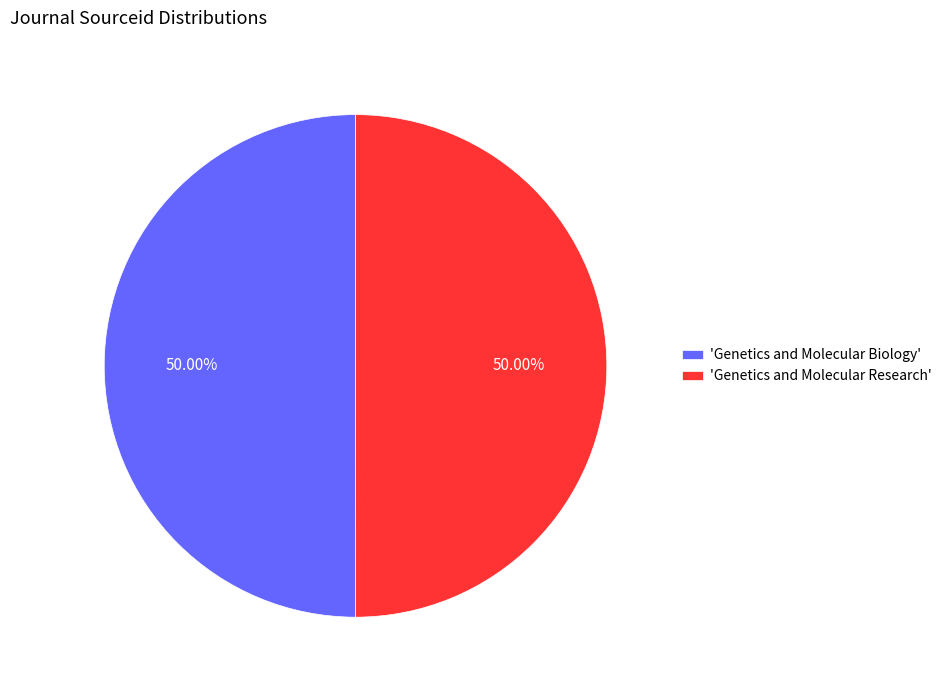

Approximately how many times larger is the value at 'Genetics and Molecular Biology' compared to 'Genetics and Molecular Research'?

1.0